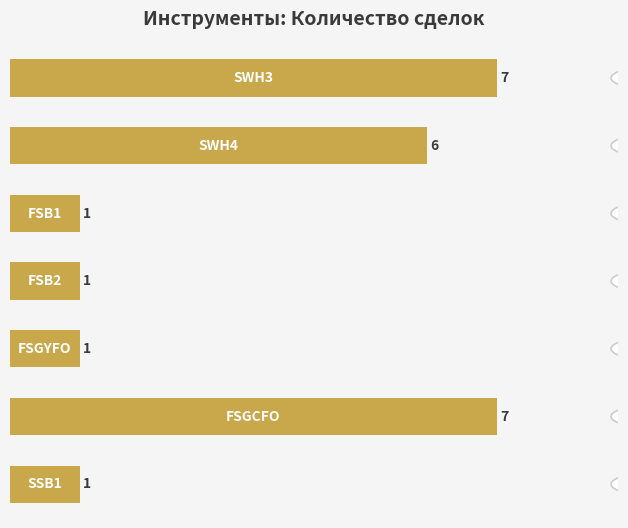

What is the greatest value displayed?

7